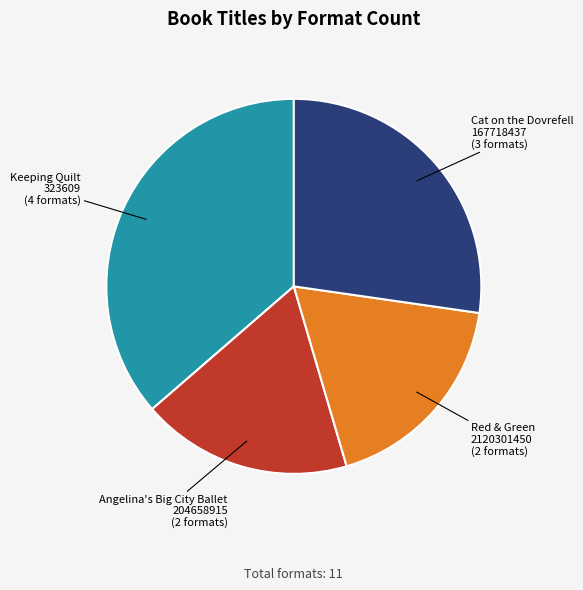

Approximately how many times larger is the value at Red & Green 2120301450 compared to Angelina's Big City Ballet 204658915?

1.0